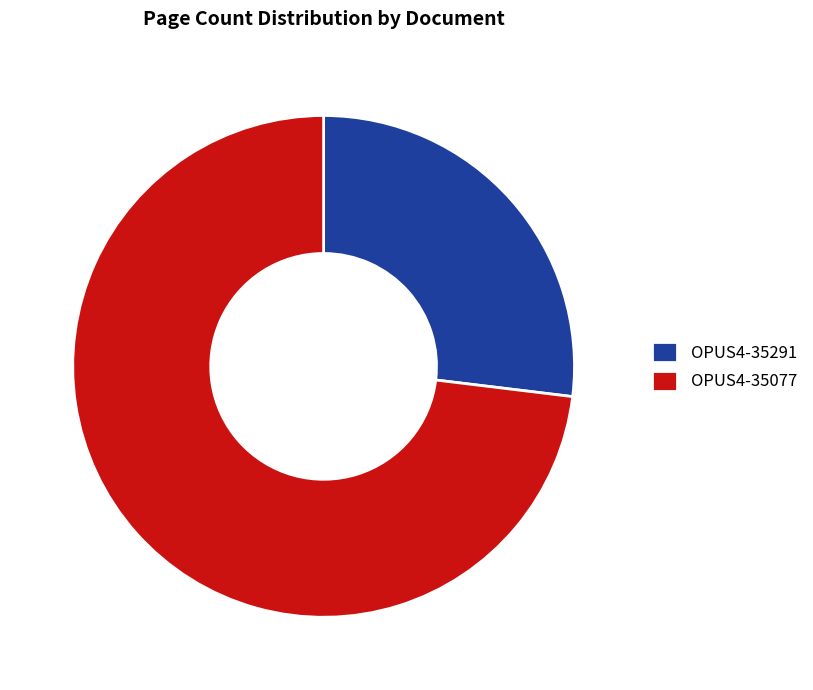

Is the sum of OPUS4-35291 and OPUS4-35077 greater than half?

Yes